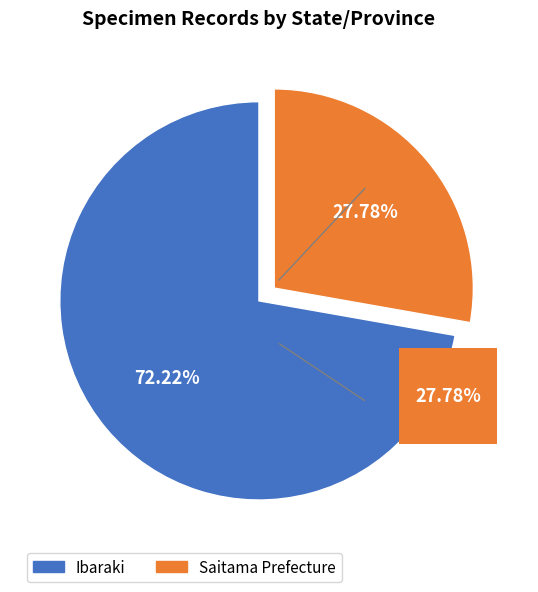

Do Ibaraki and Saitama Prefecture together represent more than half of the pie?

Yes